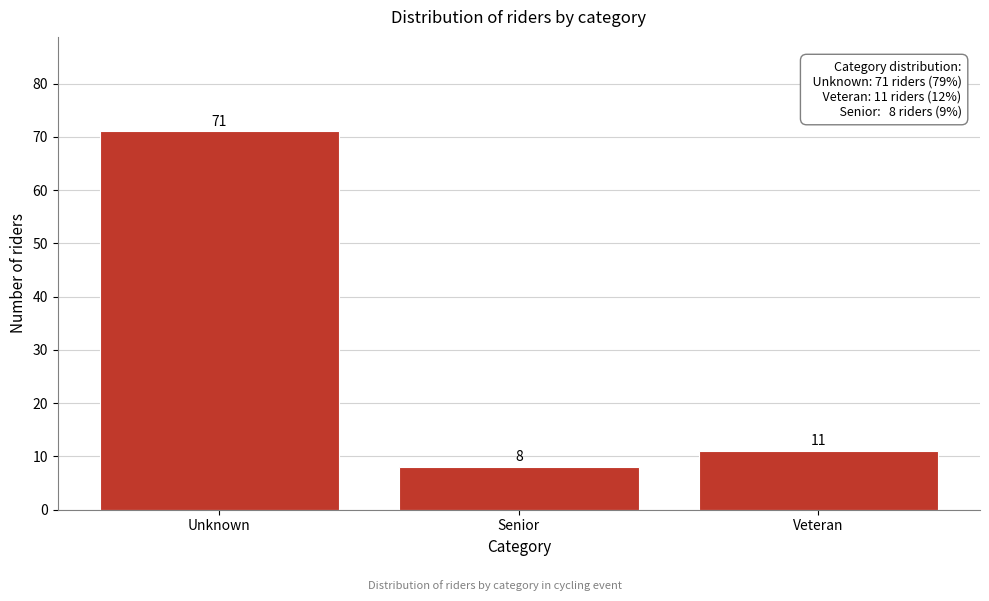

Reading left to right, list all the values displayed in this chart.

Unknown=71	Senior=8	Veteran=11